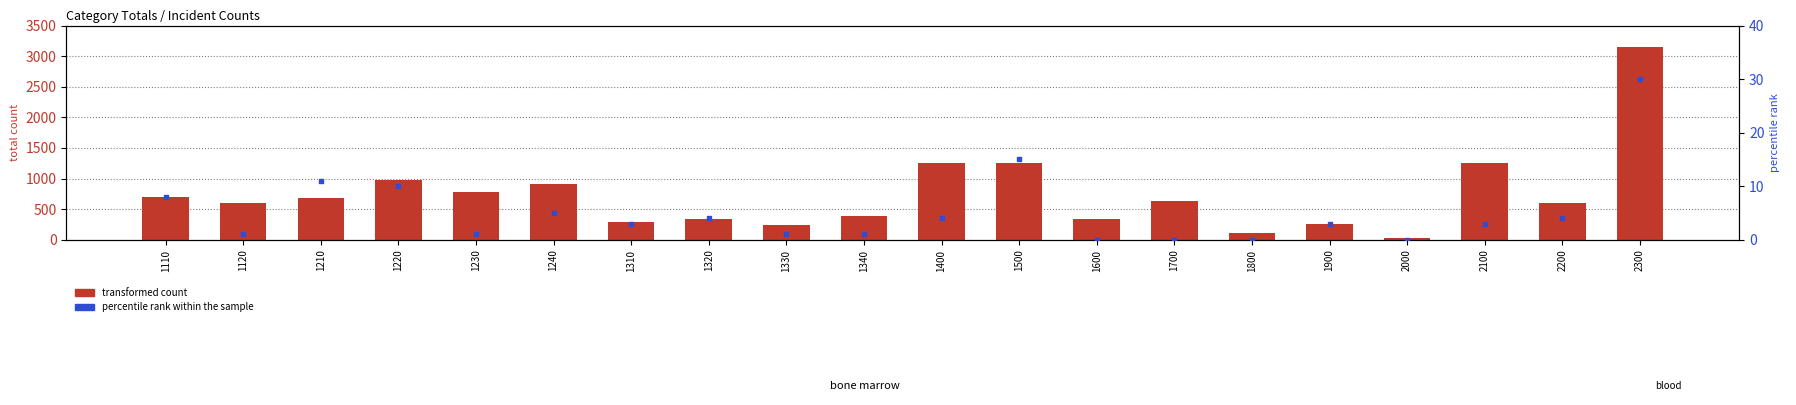

At how many categories does at least one series exceed 296?

15